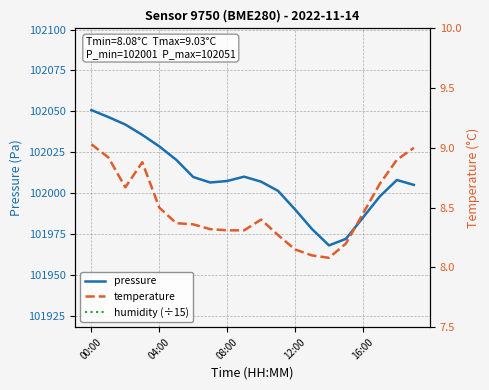

True or false: humidity (100%) has more than 0 points higher than both neighbors.

False